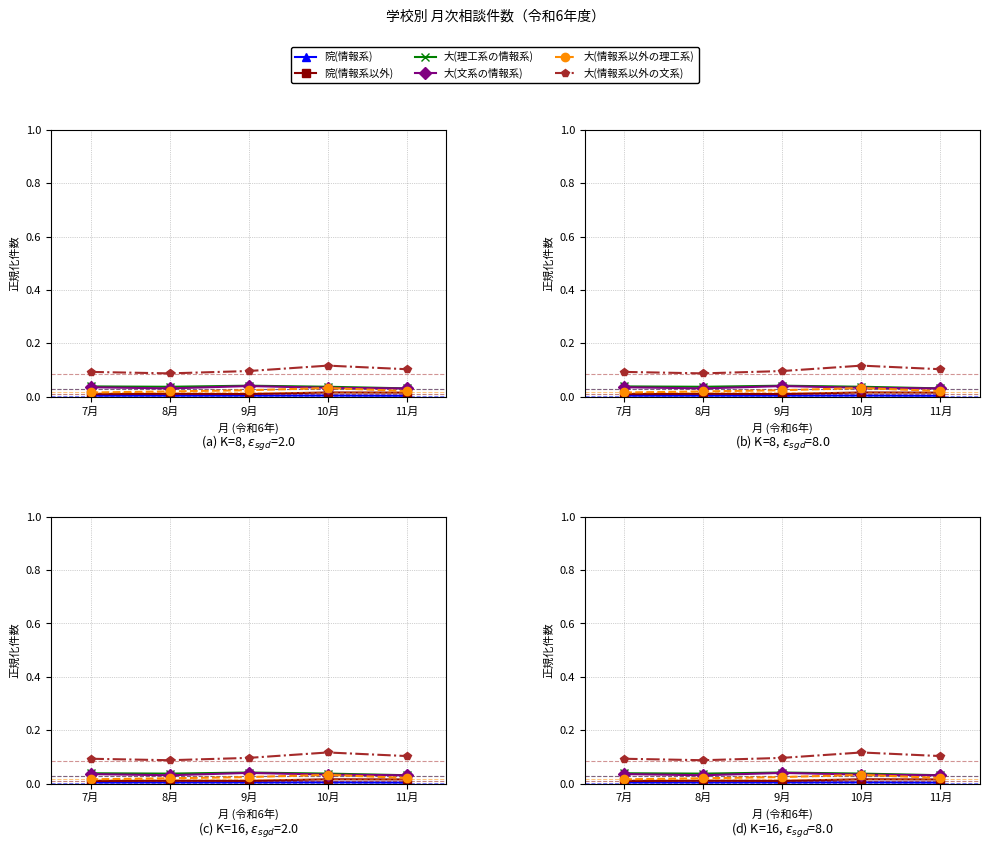

List the labels in order of 院(情報系) value, largest first.

10月, 9月, 8月, 7月, 11月